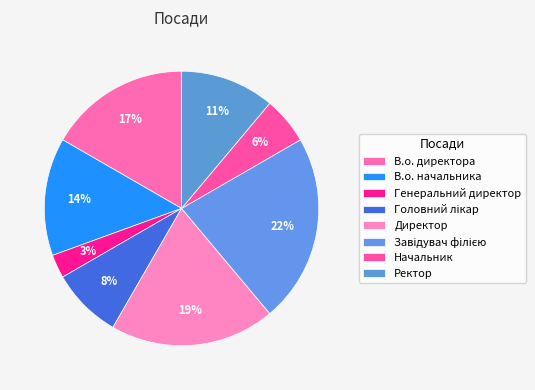

Count the number of slices in the pie.

8